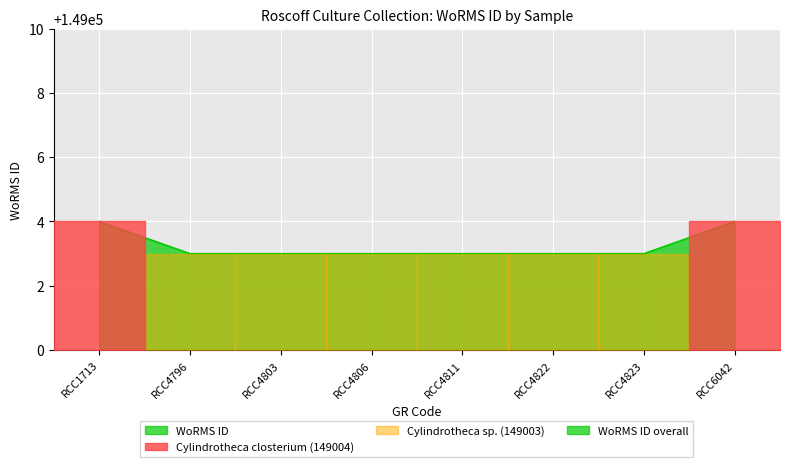

Does the chart display data point markers on the line(s)?

No